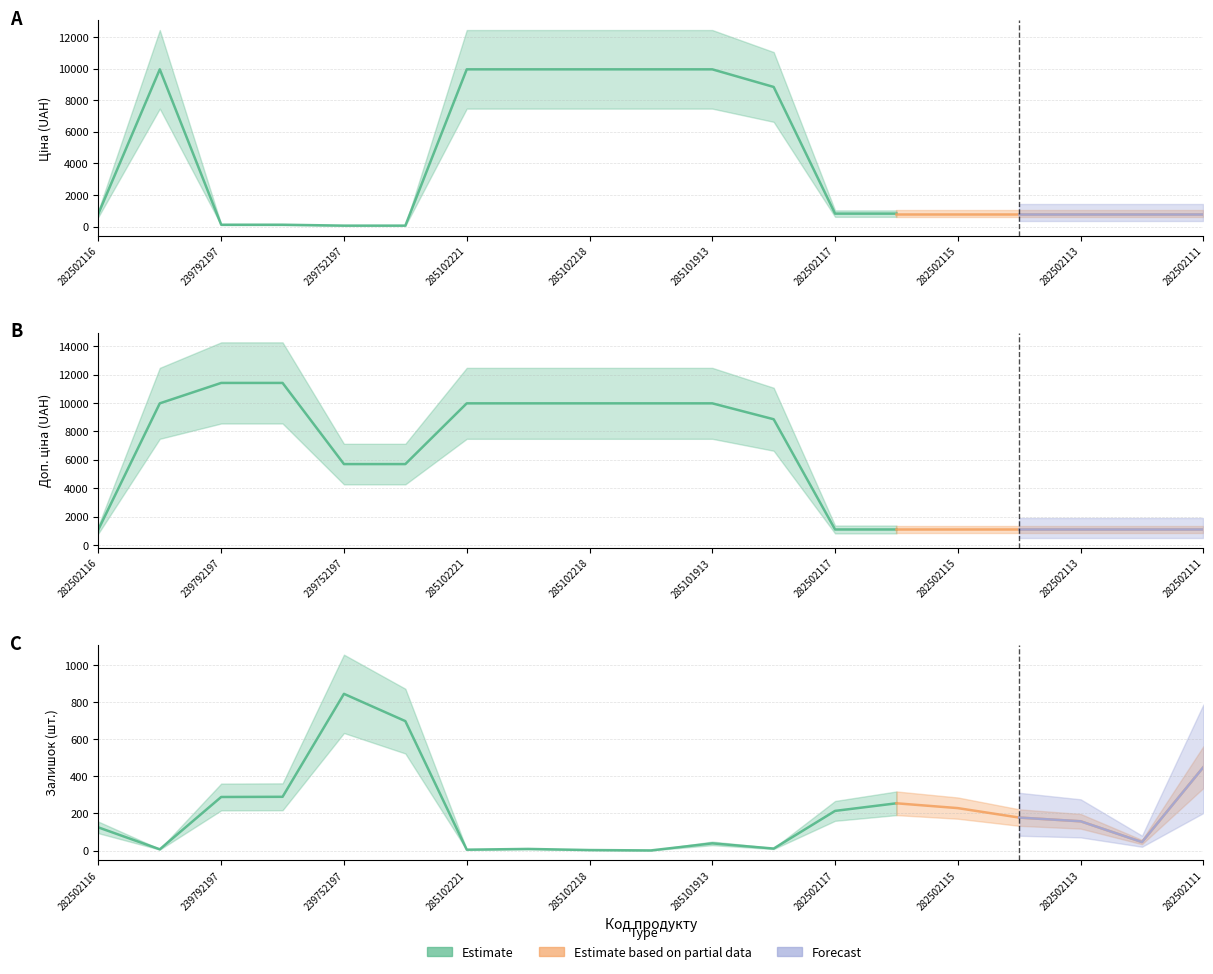

What is the minimum value for Доп. ціна?

1109.2